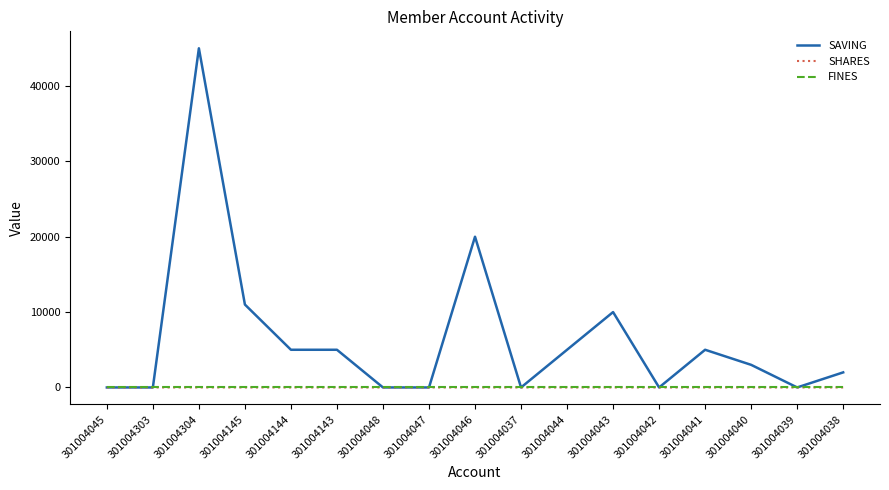

Which series changed the most between 301004047 and 301004041?

SAVING